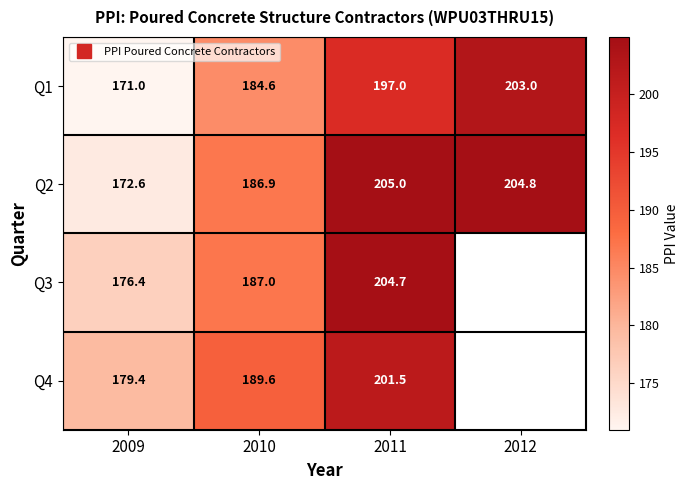

Is the value of Q3 at 2011 greater than the value of Q1 at 2009?

Yes